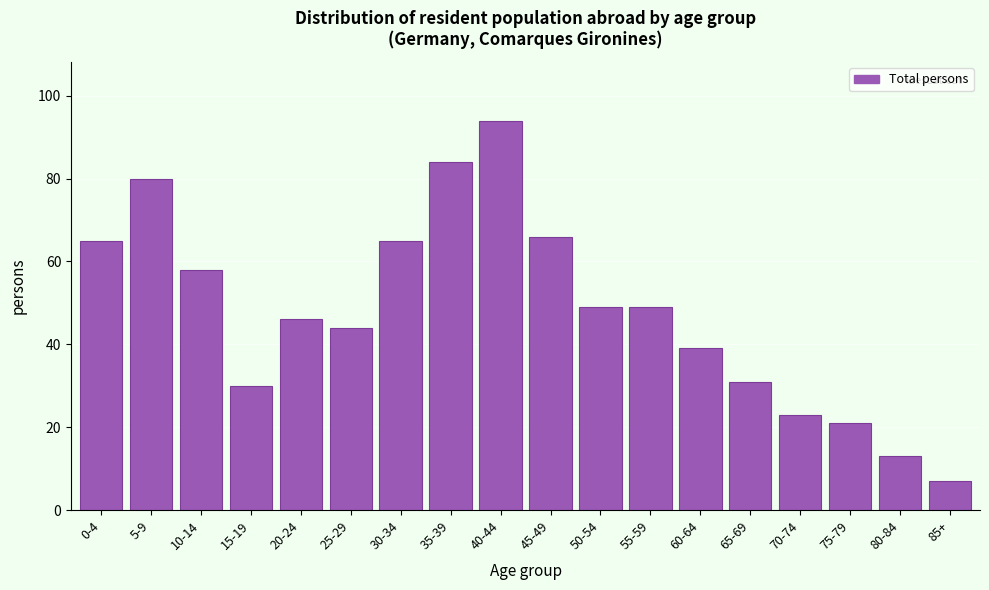

Reading right to left, list all the values displayed in this chart.

85+=7	80-84=13	75-79=21	70-74=23	65-69=31	60-64=39	55-59=49	50-54=49	45-49=66	40-44=94	35-39=84	30-34=65	25-29=44	20-24=46	15-19=30	10-14=58	5-9=80	0-4=65